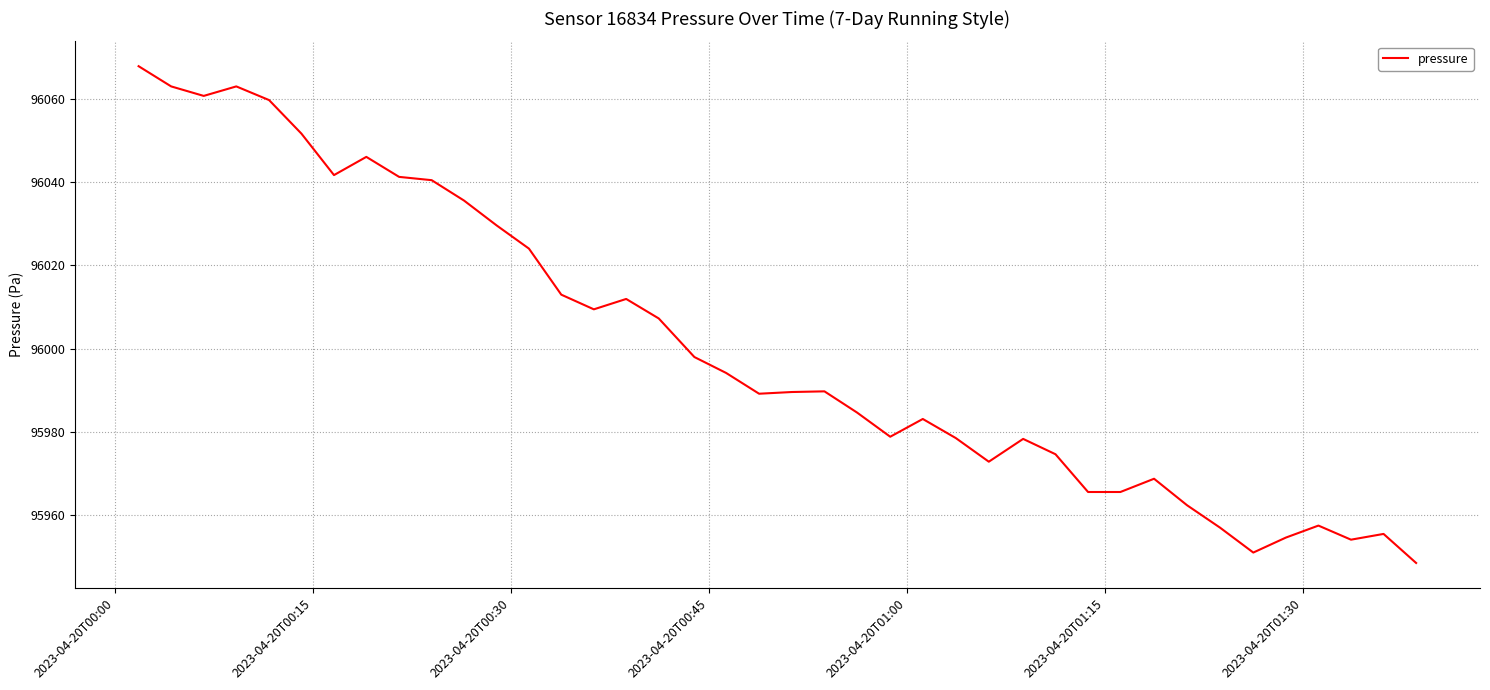

What is the maximum value shown in the chart?

96067.8